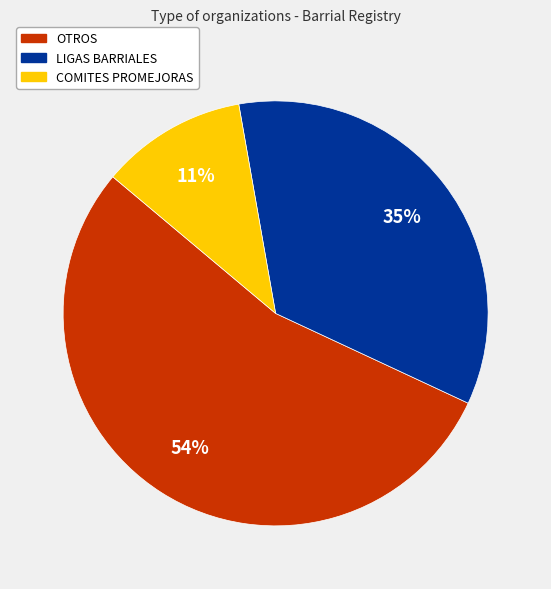

Which slice is the smallest?

COMITES PROMEJORAS